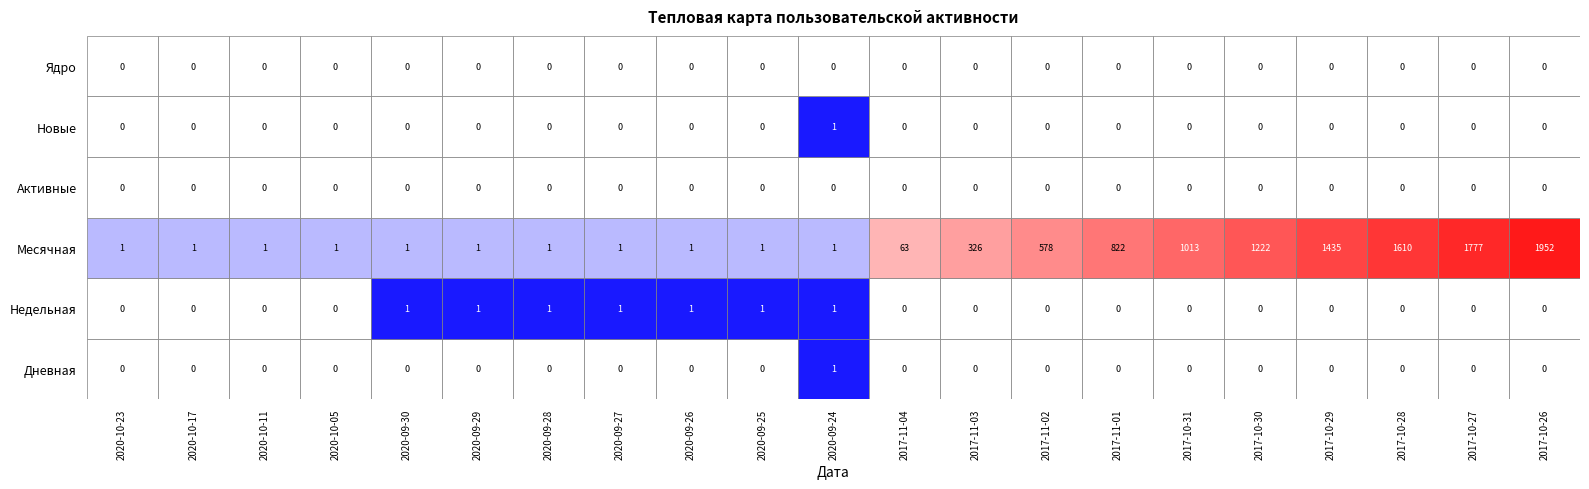

What is the difference between the maximum and minimum values in the 2020-10 series?

1